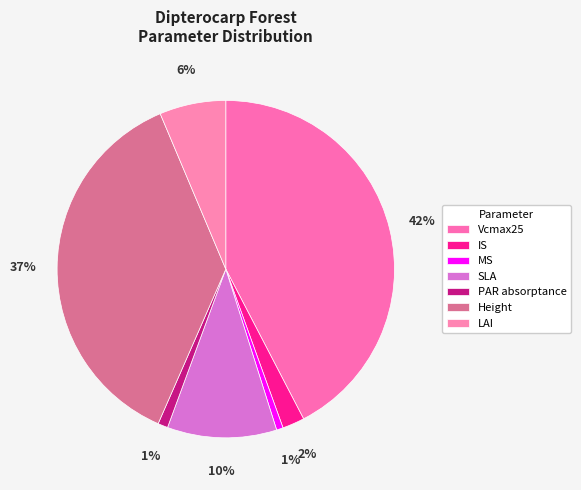

Is PAR absorptance the majority of the pie?

No